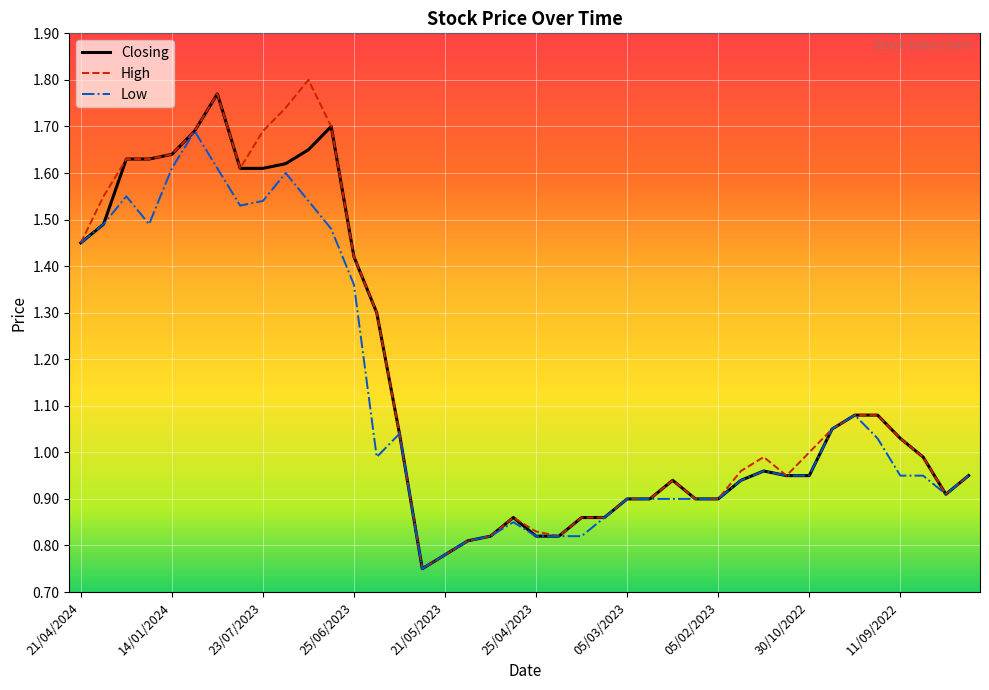

Is this an area chart (filled region under the line)?

No